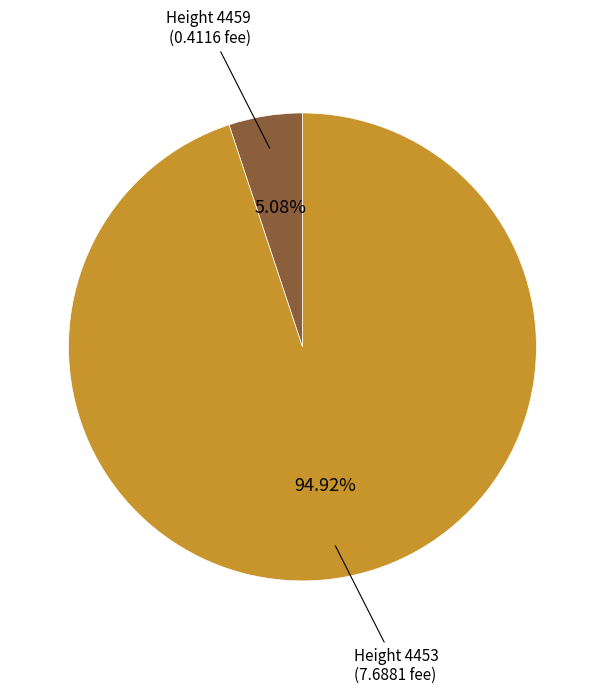

Between Height 4459 and Height 4453, which is larger?

Height 4453